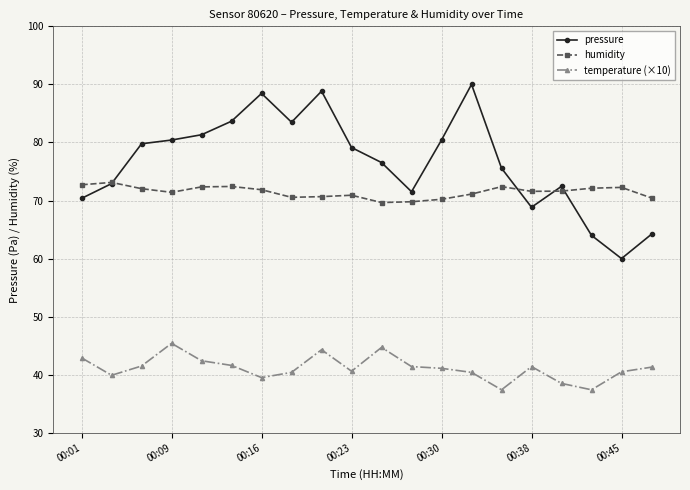

Count the number of data series in this chart.

3